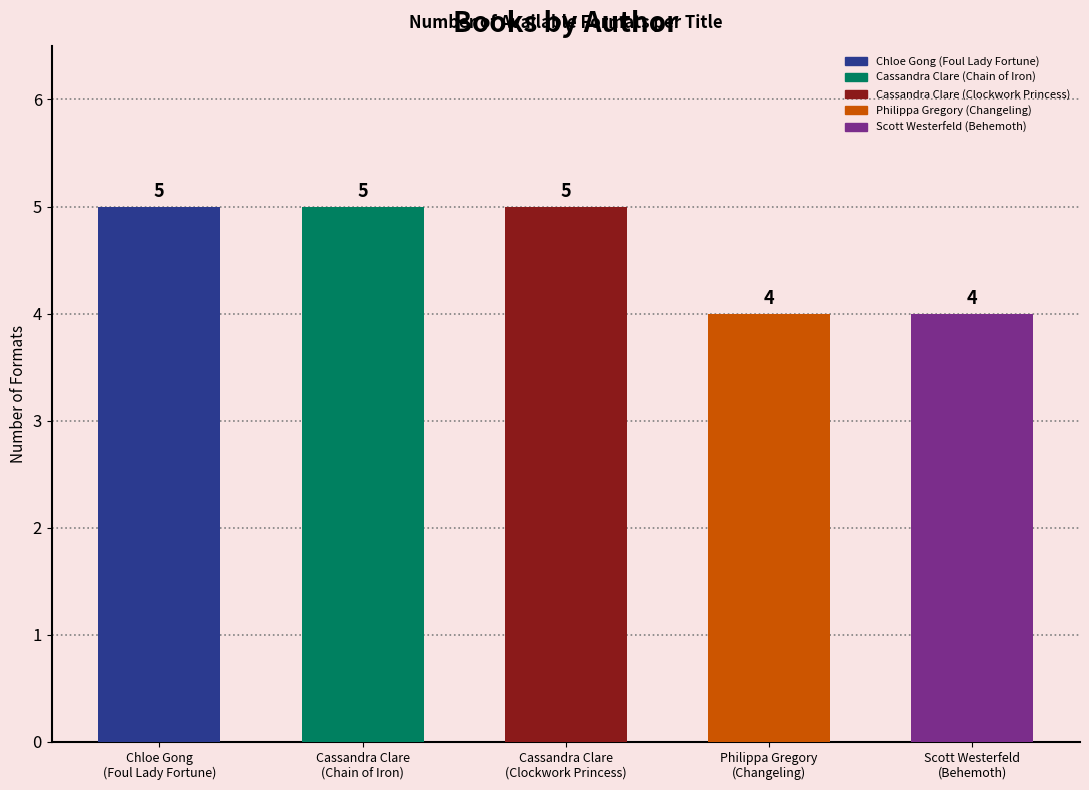

List the labels in order of value, smallest first.

Philippa Gregory
(Changeling), Scott Westerfeld
(Behemoth), Chloe Gong
(Foul Lady Fortune), Cassandra Clare
(Chain of Iron), Cassandra Clare
(Clockwork Princess)